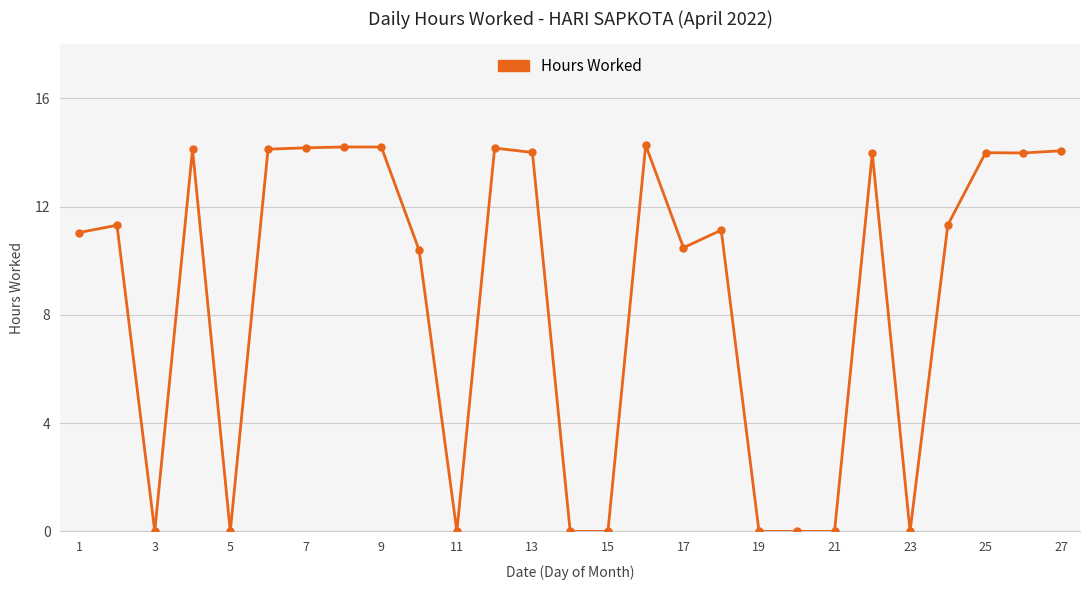

What is the value of the 7th point from the left?

14.2